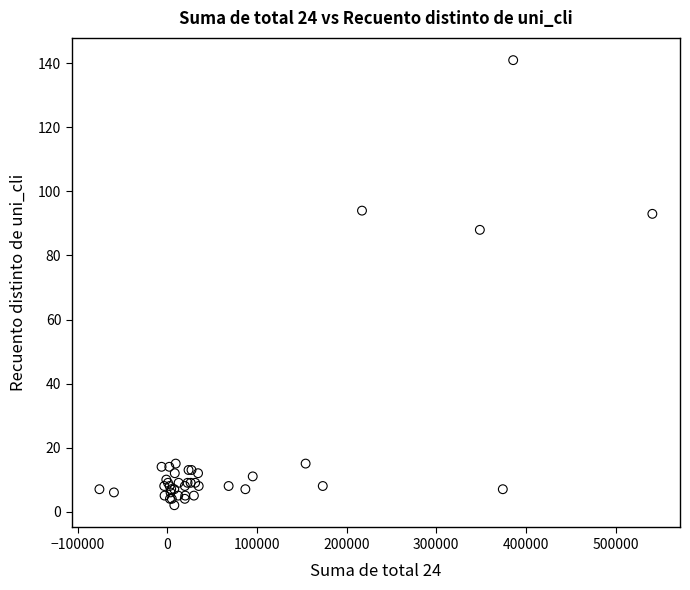

What Y value in the scatter plot is closest to 71?

88